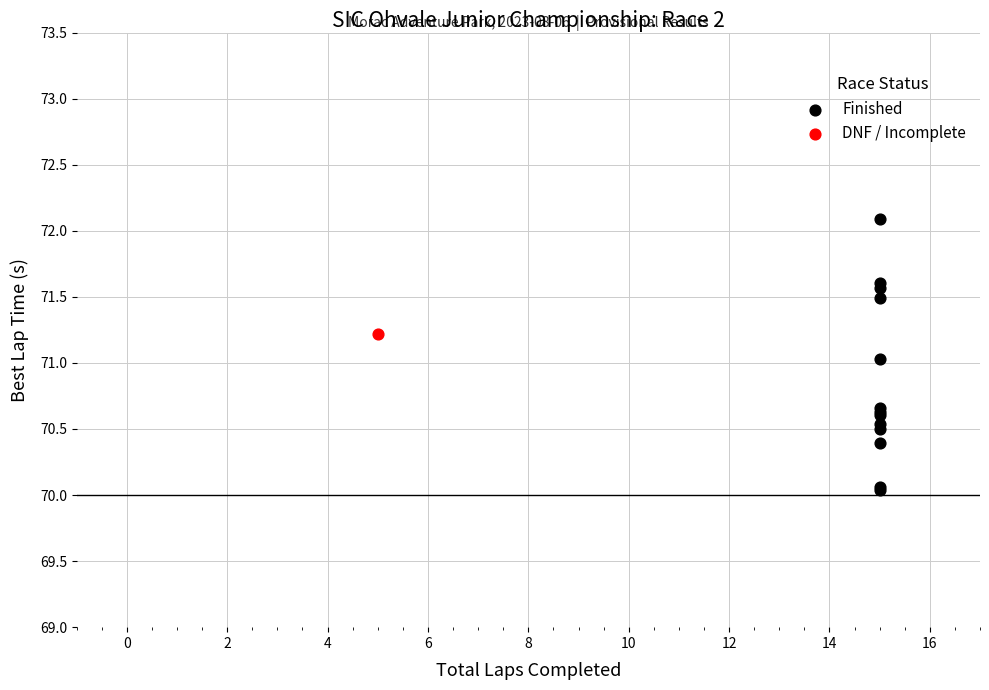

What are all the series names shown in the legend?

Finished, DNF / Incomplete